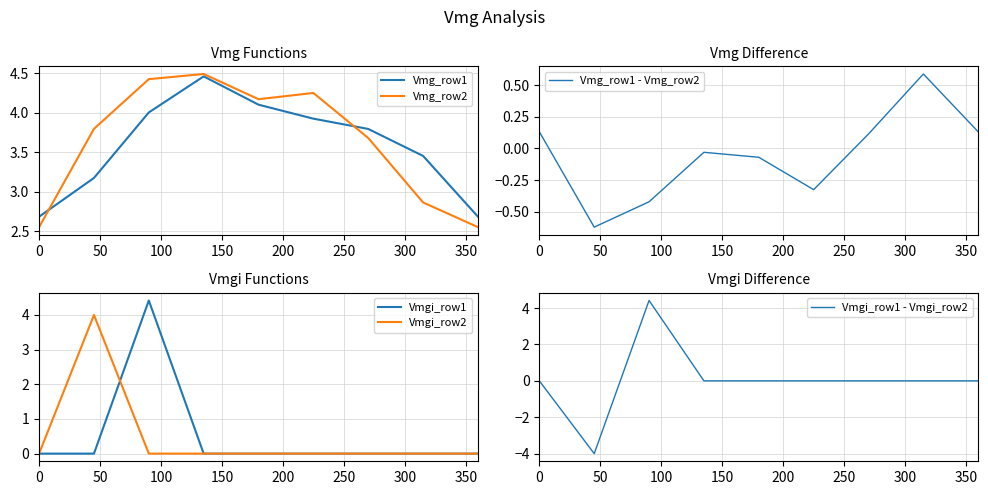

After their last crossing, which series has the higher values: Vmg_row2 or Vmg_row1?

Vmg_row1